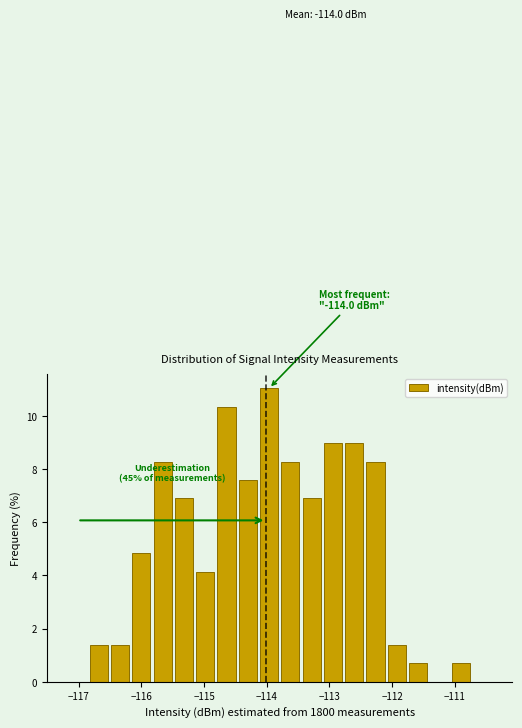

Around what value on the x-axis is the tallest bar? Give the approximate position of its centre, as read against the axis.

-114.0